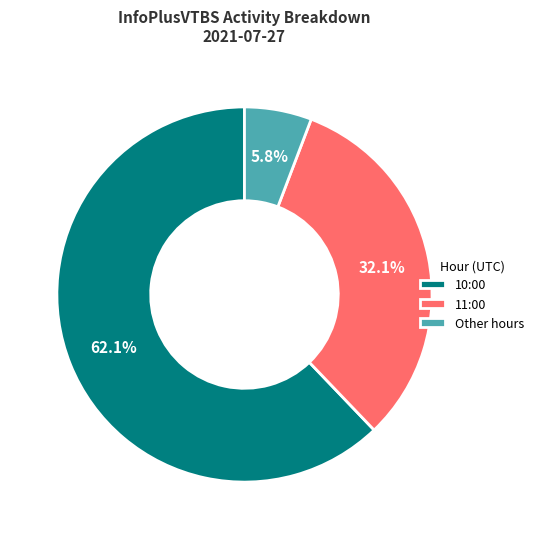

What is the smallest slice in the pie chart?

Other hours